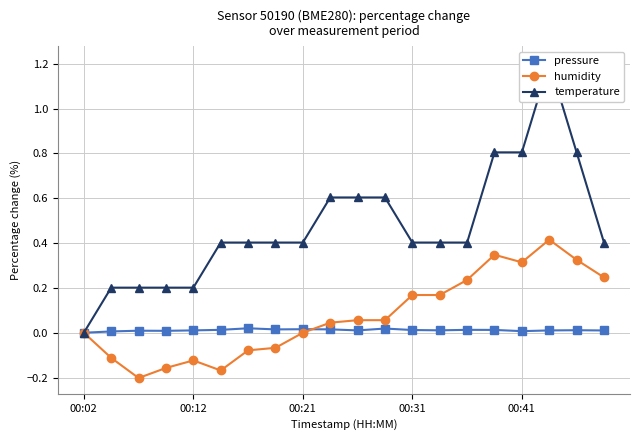

True or false: pressure has more than 2 interior local peaks.

True